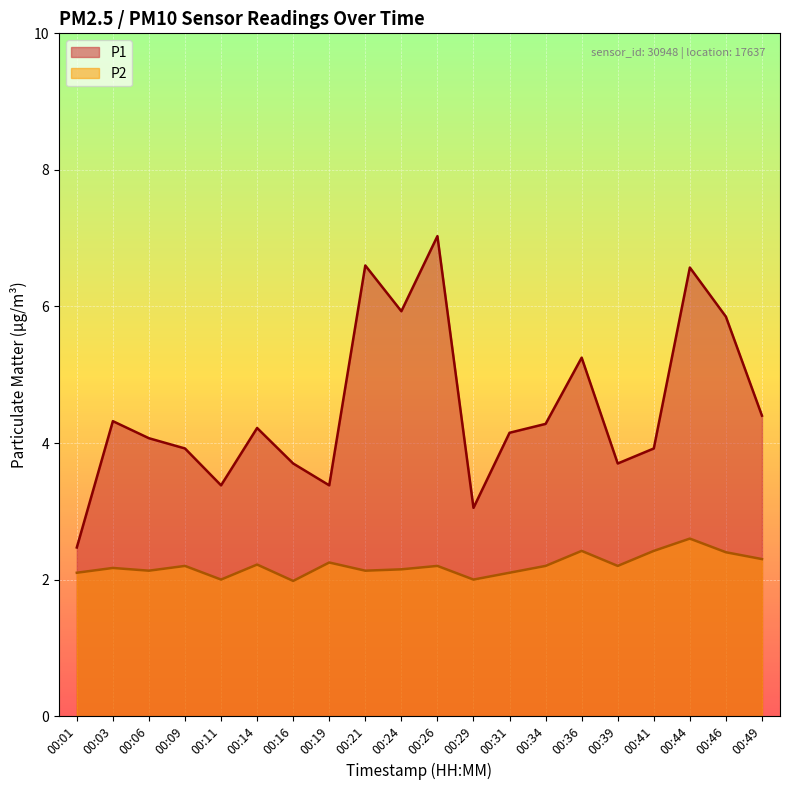

What are all the series names shown in the legend?

P1, P2